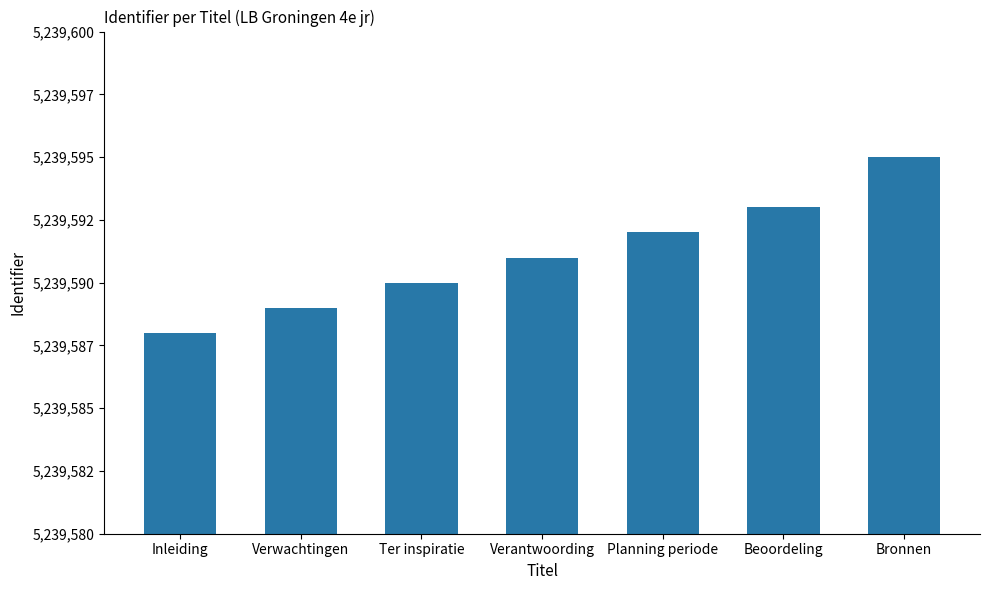

What is the ratio of the value at Bronnen to the value at Verwachtingen?

1.0